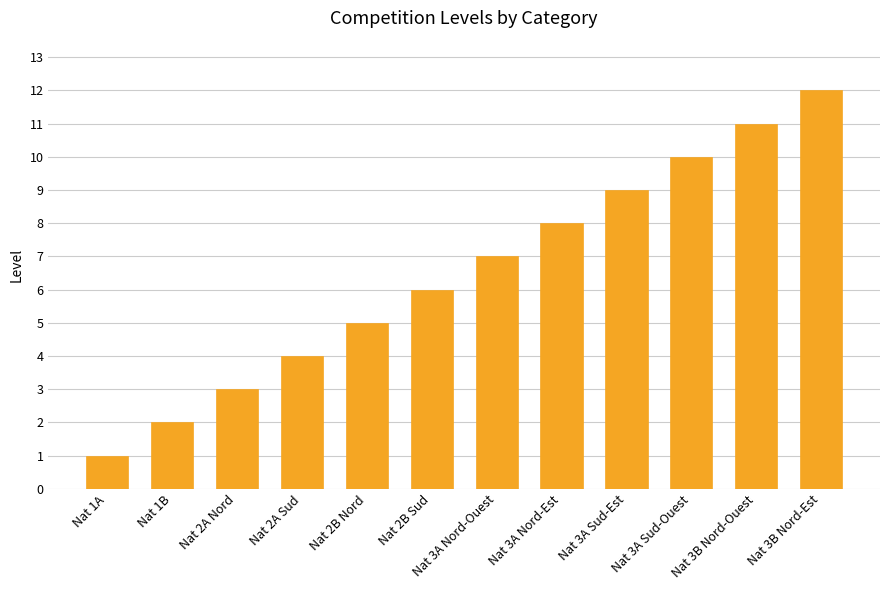

Which has a higher value, Nat 1A or Nat 3B Nord-Est?

Nat 3B Nord-Est